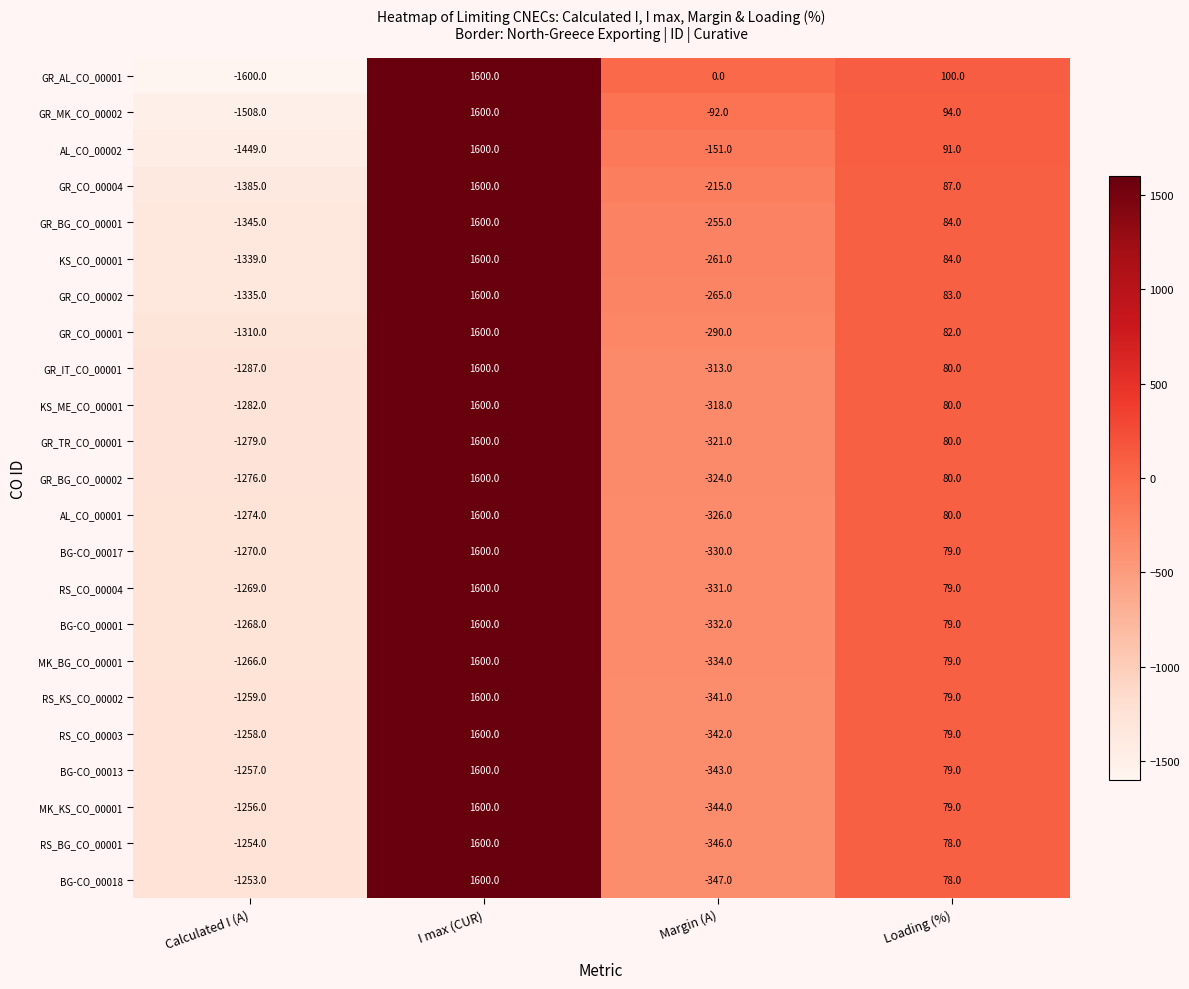

Read the GR_CO_00001 value at I max (CUR).

1600